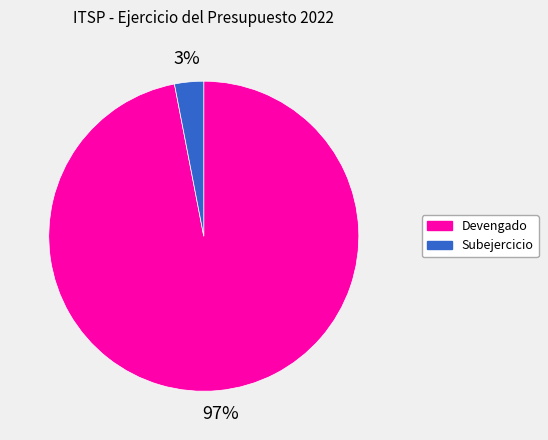

Which slice represents more than half of the pie?

Devengado